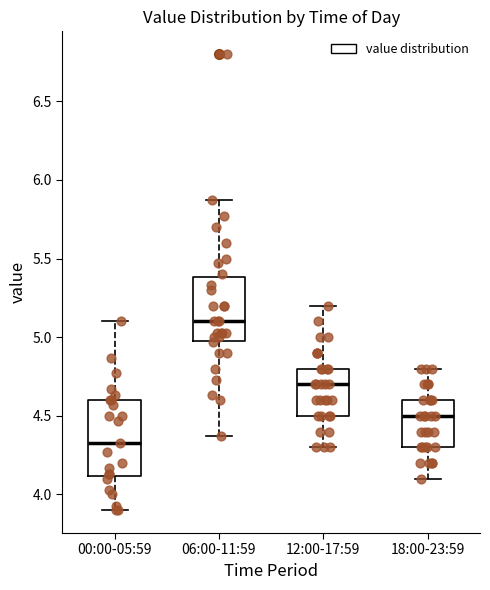

Reading left to right, read every box against the y-axis: the position of its median line, the range the box covers, and the ends of its whiskers. The values are not printed on the chart, so give them approximately, as read against the axis.

00:00-05:59: median 4.35, box 4.10 to 4.60, whiskers 3.90 to 5.10
06:00-11:59: median 5.10, box 5.00 to 5.40, whiskers 4.35 to 5.85
12:00-17:59: median 4.70, box 4.50 to 4.80, whiskers 4.30 to 5.20
18:00-23:59: median 4.50, box 4.30 to 4.60, whiskers 4.10 to 4.80